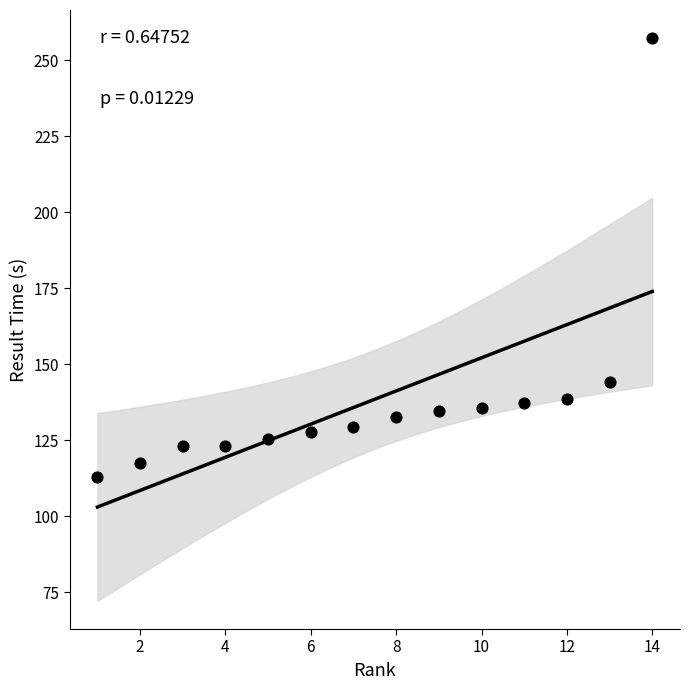

What Y value in the scatter plot is closest to 185?

144.1